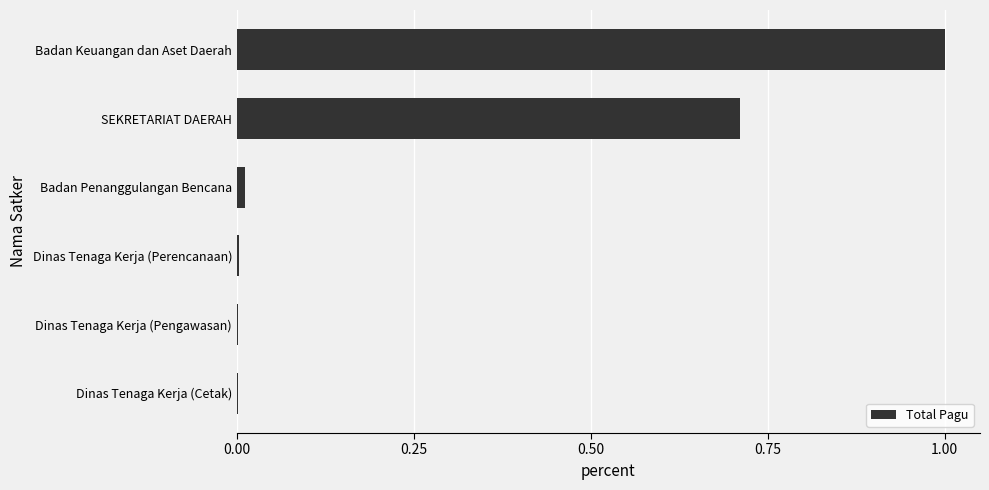

The chart shows a value of 0.0 at Dinas Tenaga Kerja (Cetak). True or false?

True